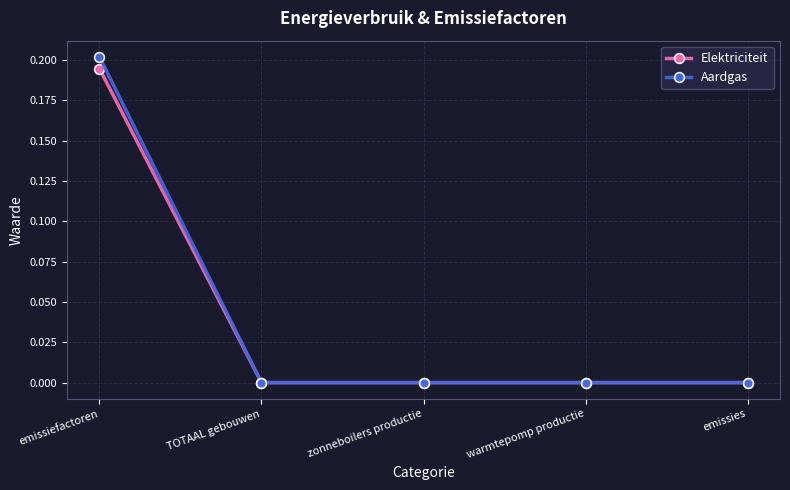

What are all the series names shown in the legend?

Elektriciteit, Aardgas